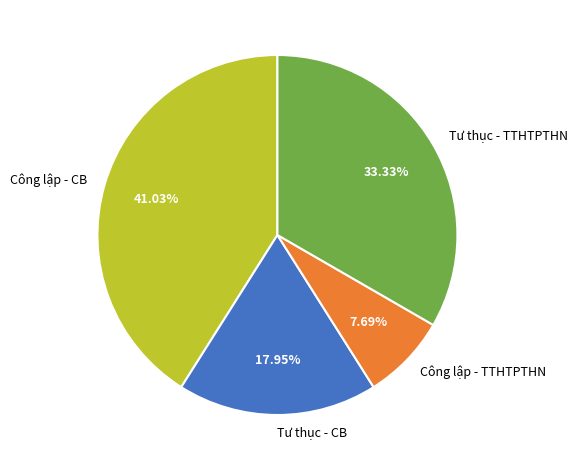

What percentage do Tư thục - TTHTPTHN and Tư thục - CB together represent?

51.3%